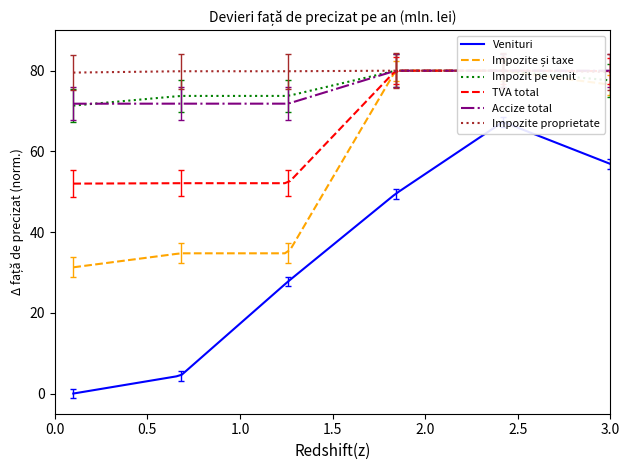

What is the maximum value for Impozite proprietate?

84.4